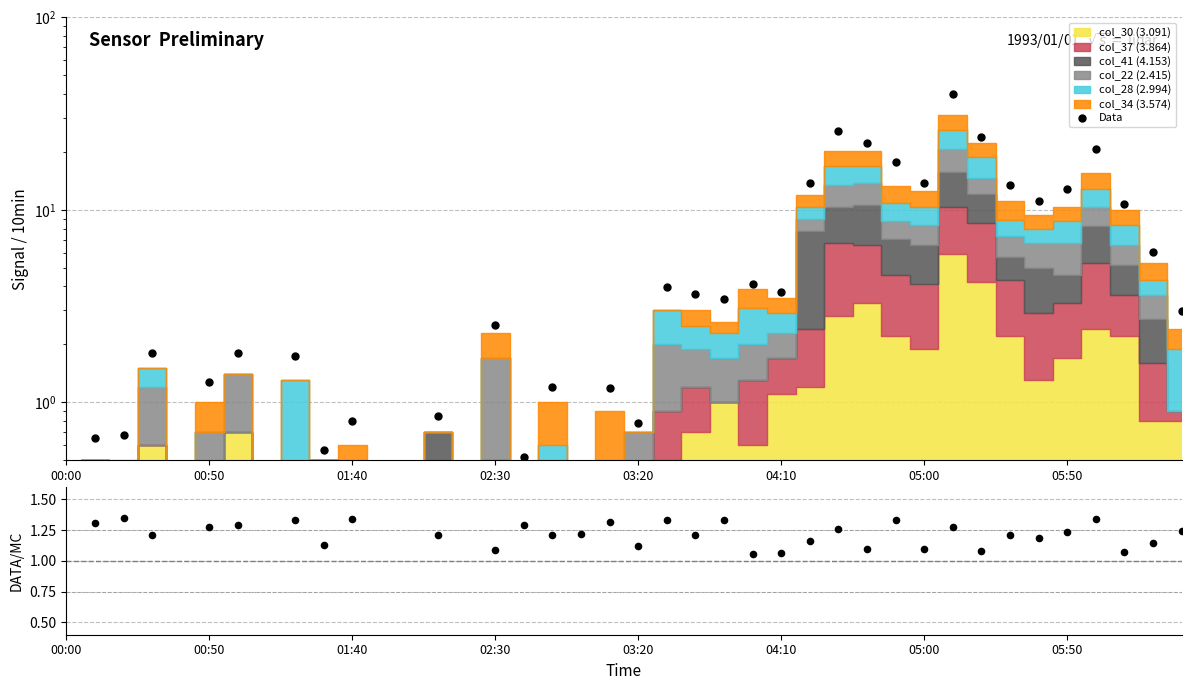

Is the value of Data at 8 greater than the value of Data/MC at 24?

Yes